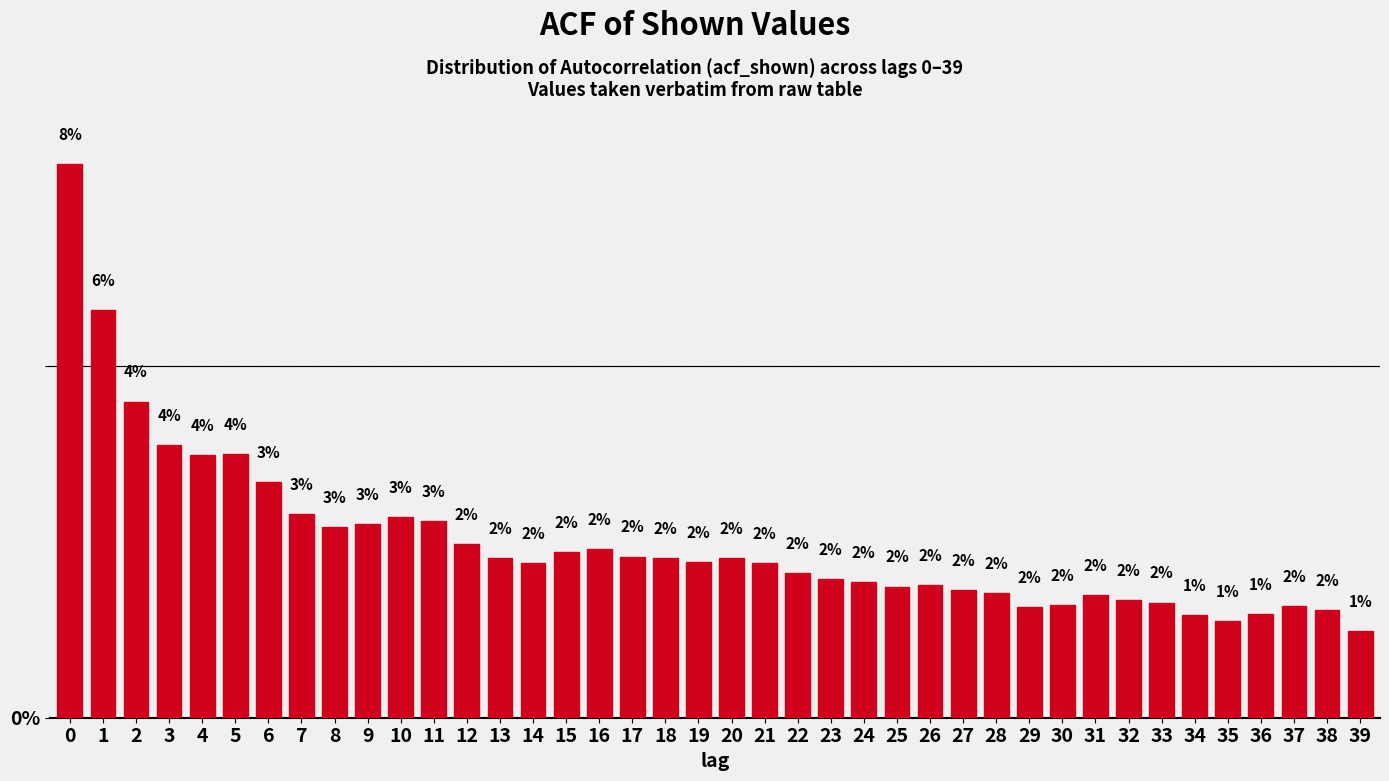

What is the sum of all values?

100.0